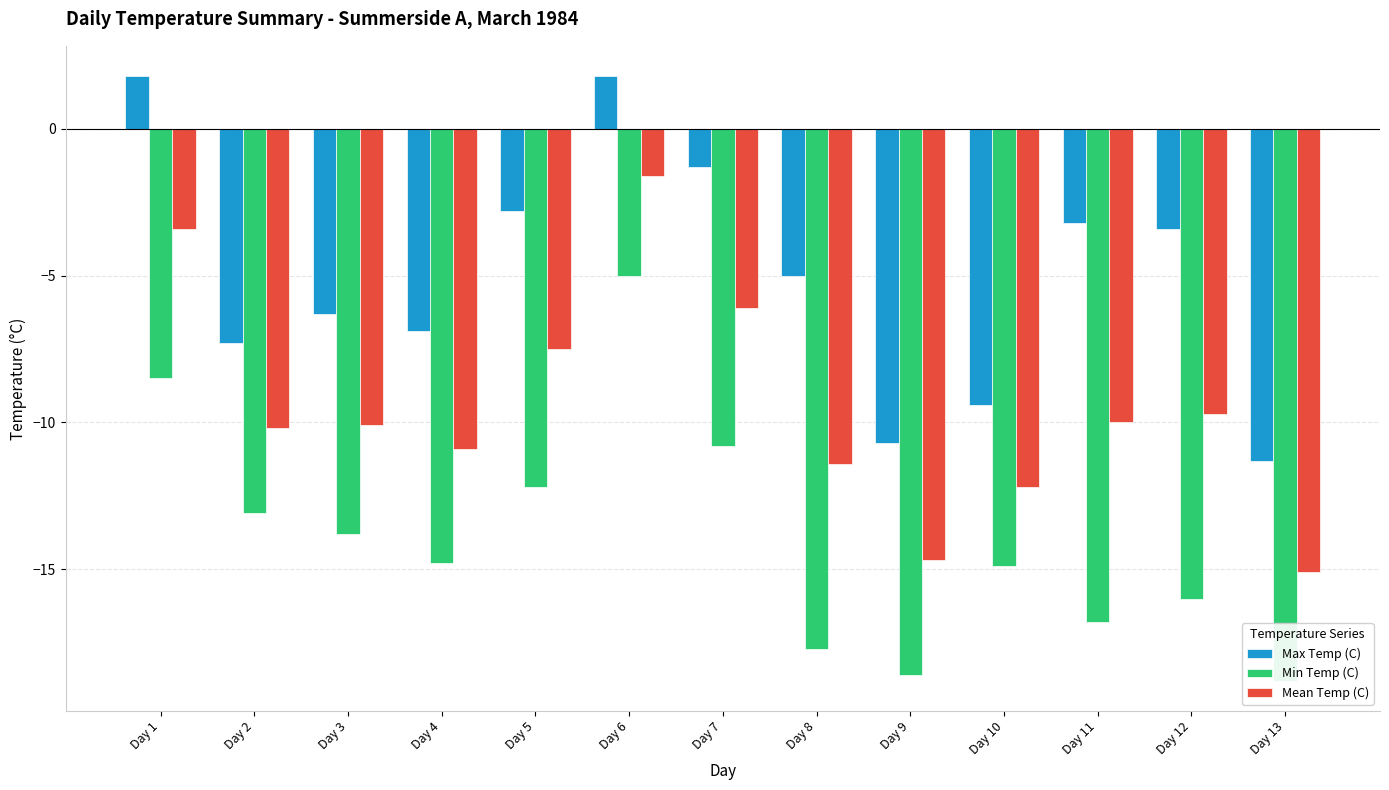

What is the spread (max minus min) of values at Day 9?

7.9